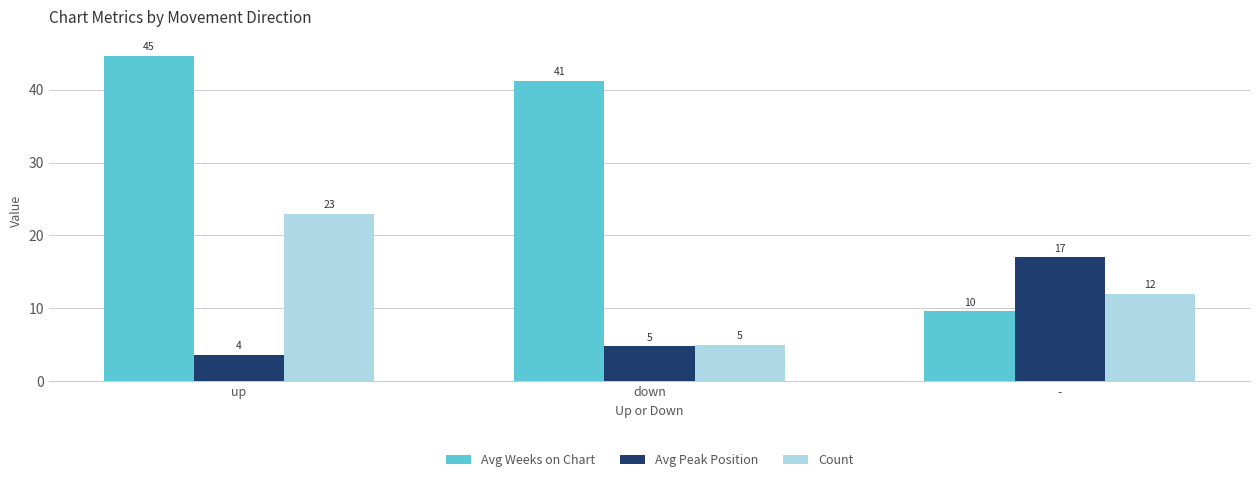

List the series in order of their overall mean, lowest first.

Avg Peak Position, Count, Avg Weeks on Chart